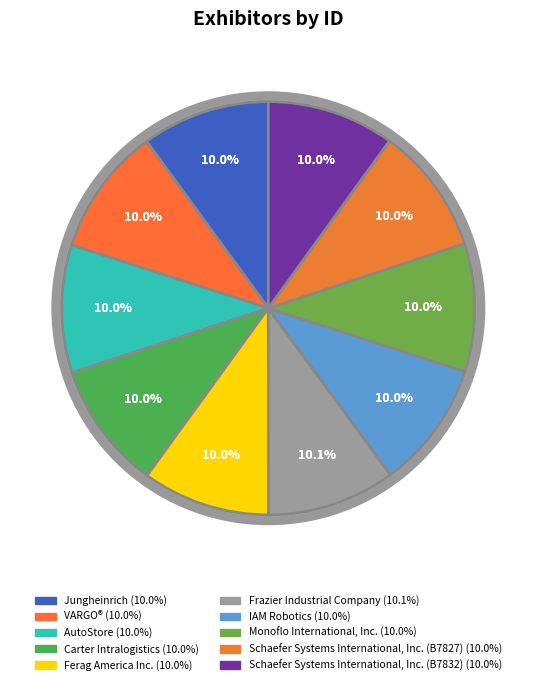

Count the number of slices in the pie.

10